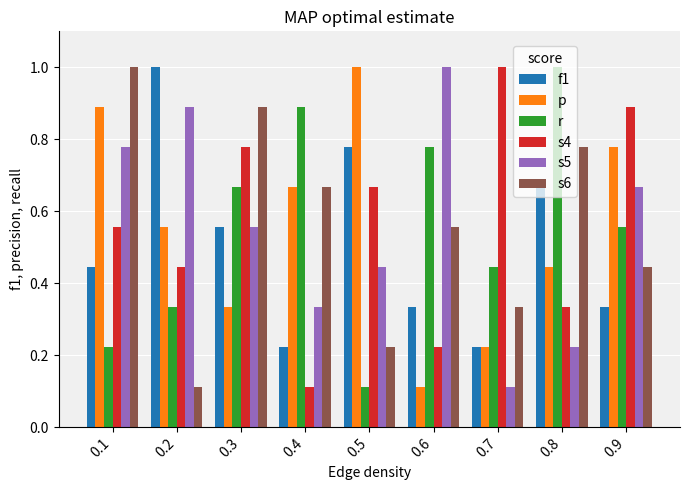

What is the maximum value for r?

1.0